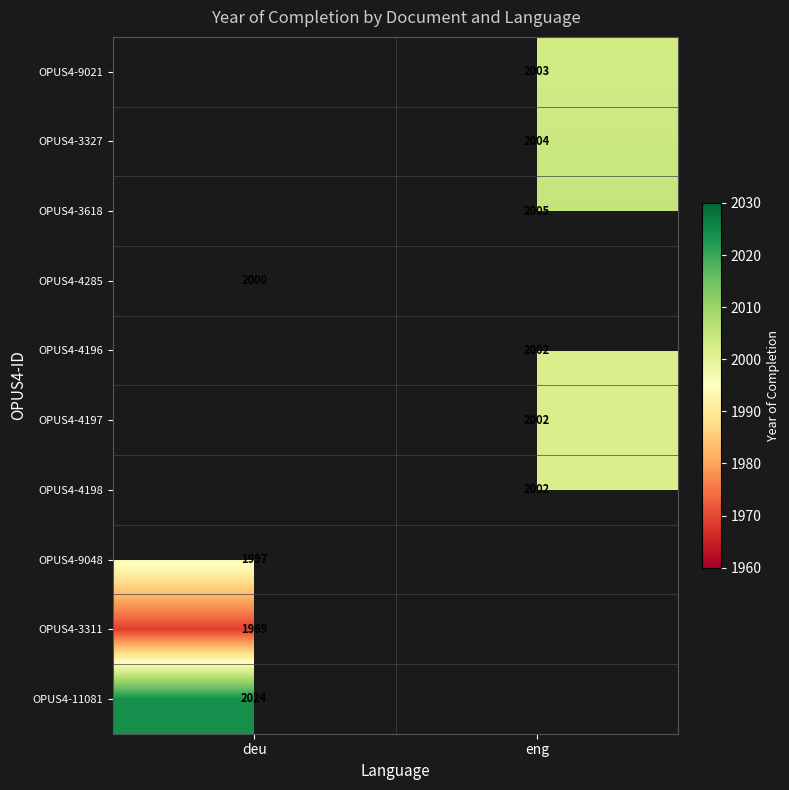

The value of OPUS4-4198 at eng is 2936. True or false?

False